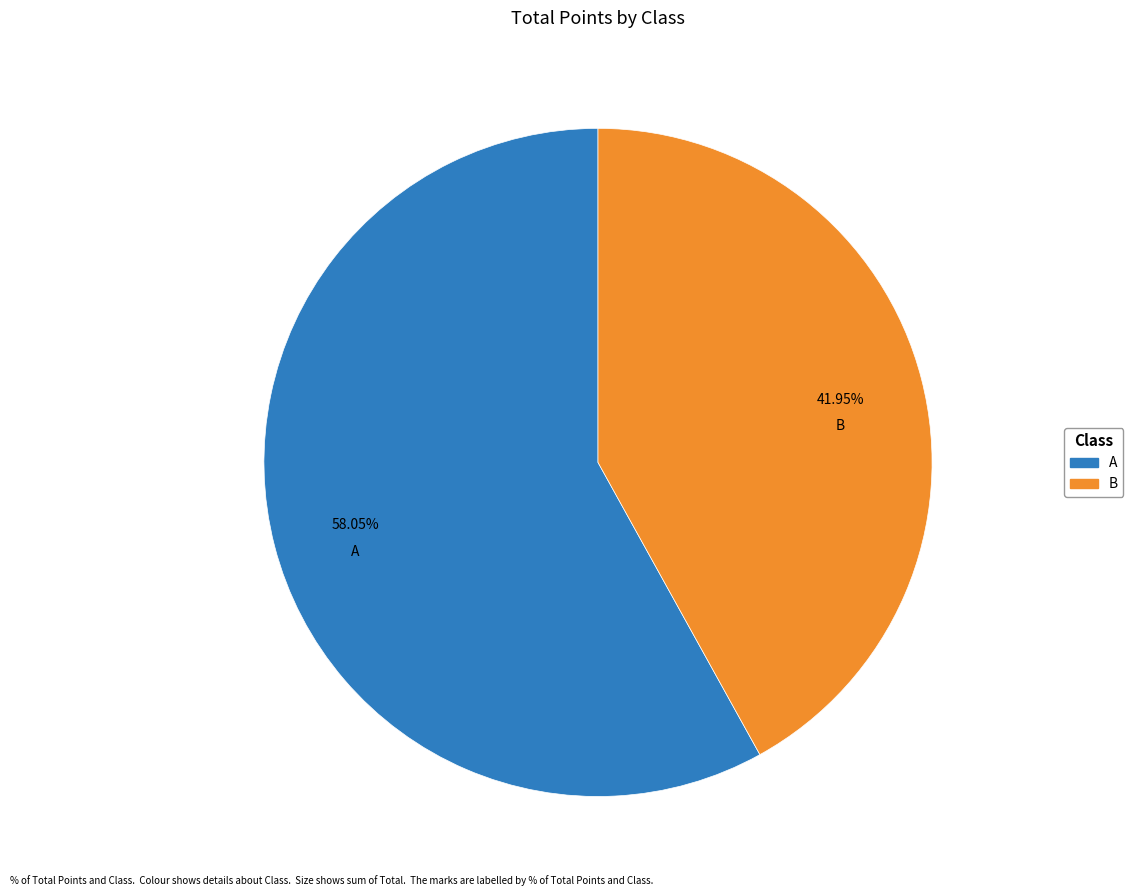

Is there a majority slice in this chart?

Yes